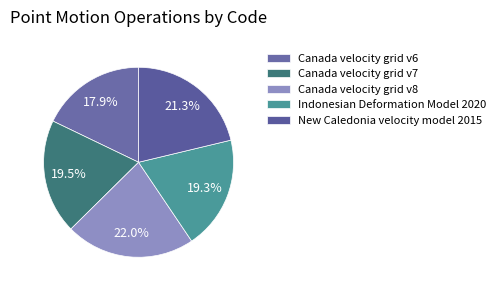

How many slices are in this pie chart?

5